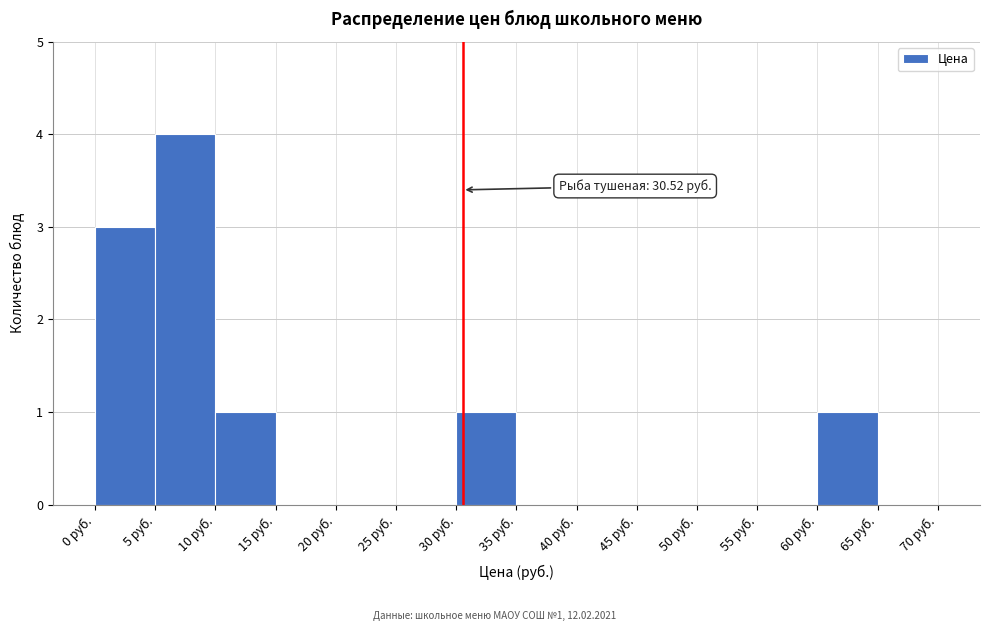

Which range on the x-axis has the tallest bar?

5 to 10